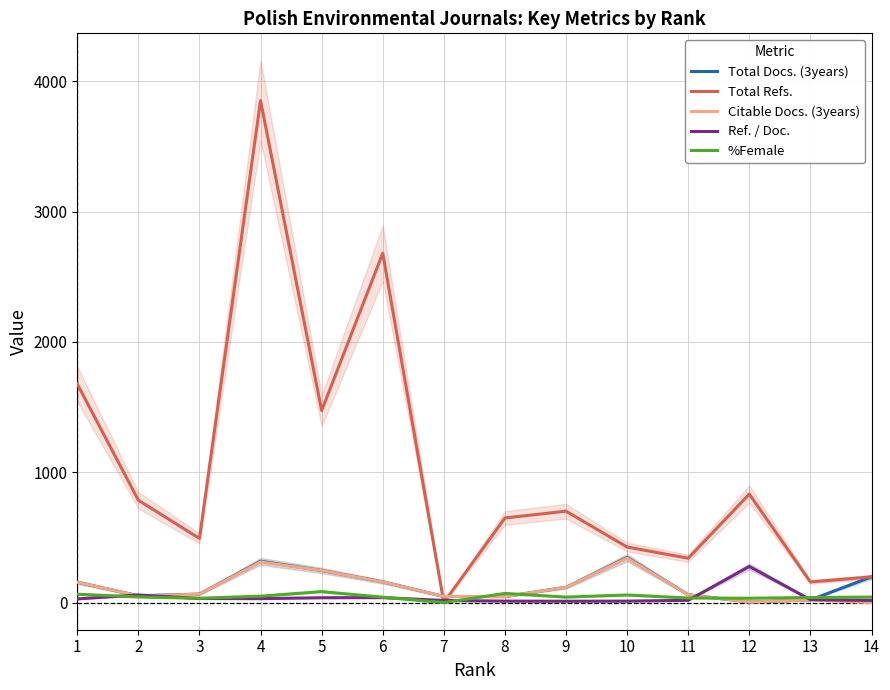

Where is Total Refs. nearest to the value 1925?

1